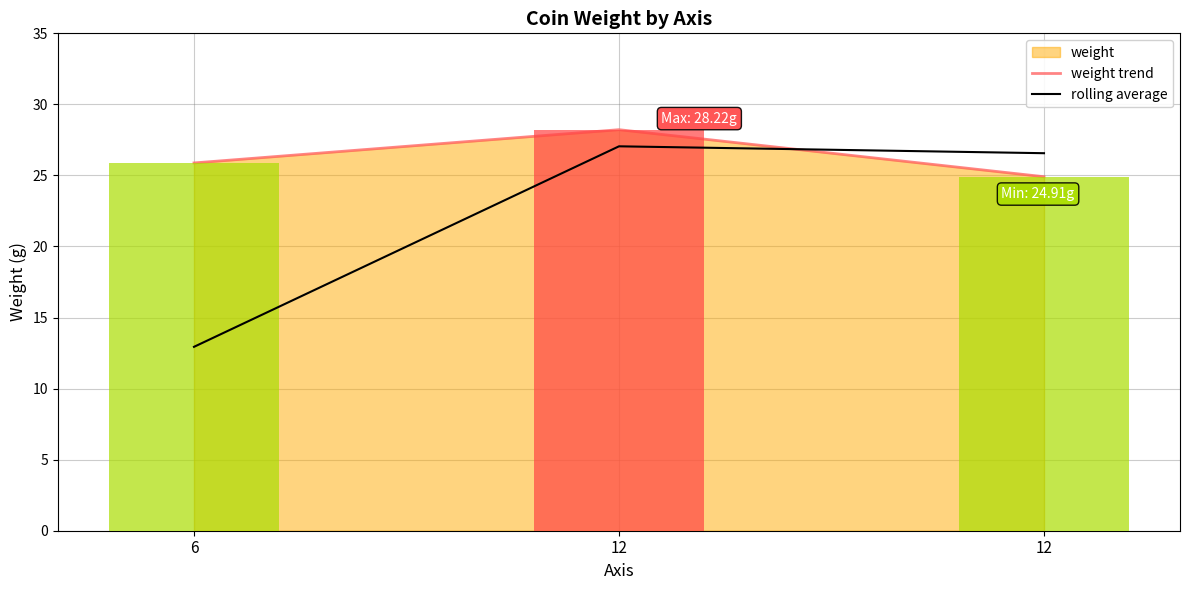

What is the maximum value for rolling average?

27.0